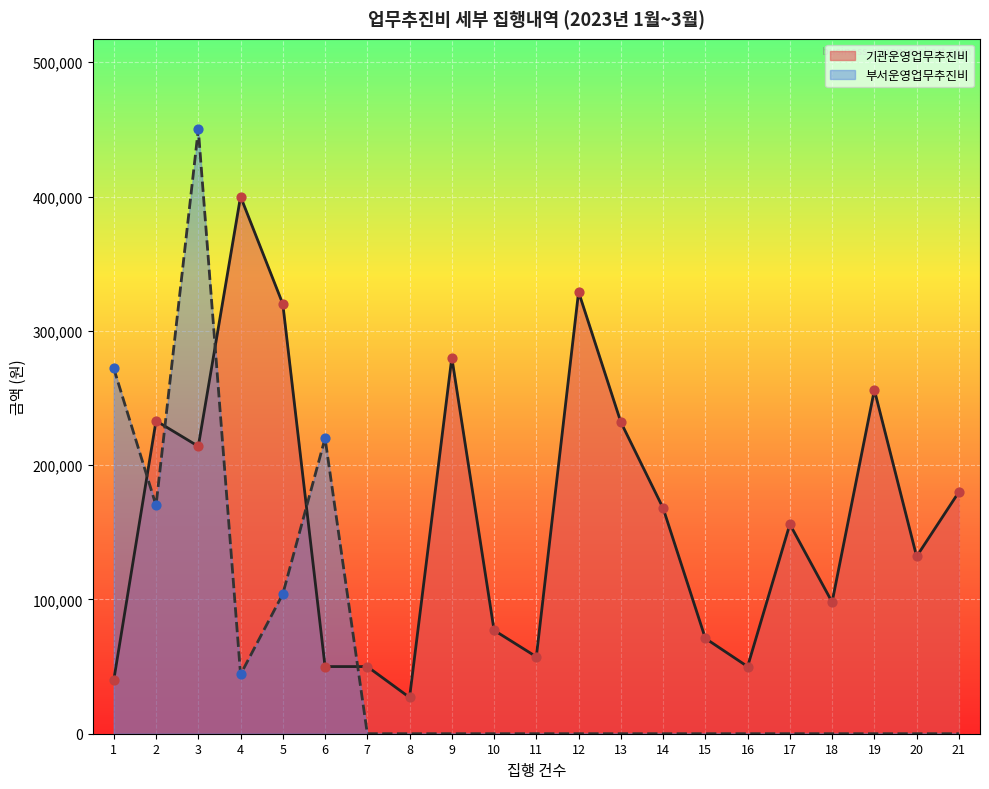

Which series contains the lowest Y value?

부서운영업무추진비